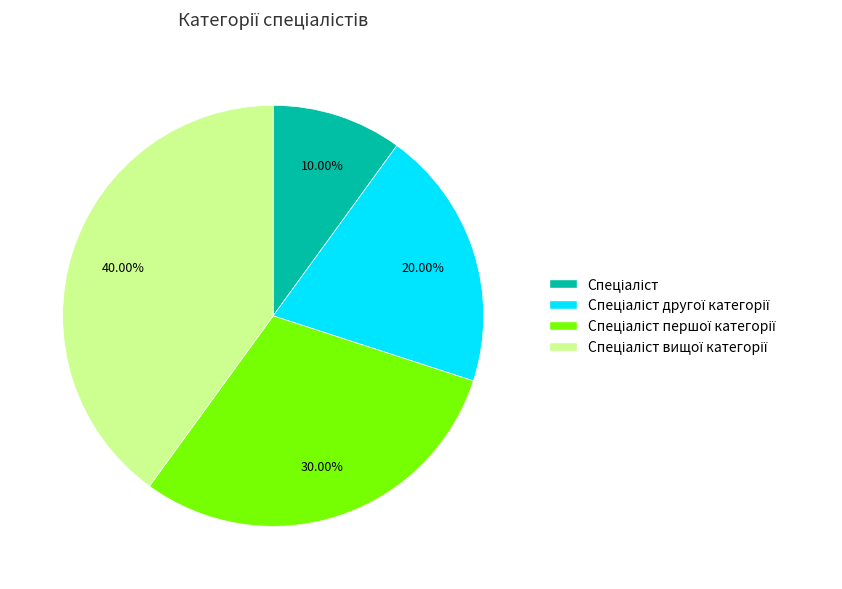

Count the number of slices in the pie.

4